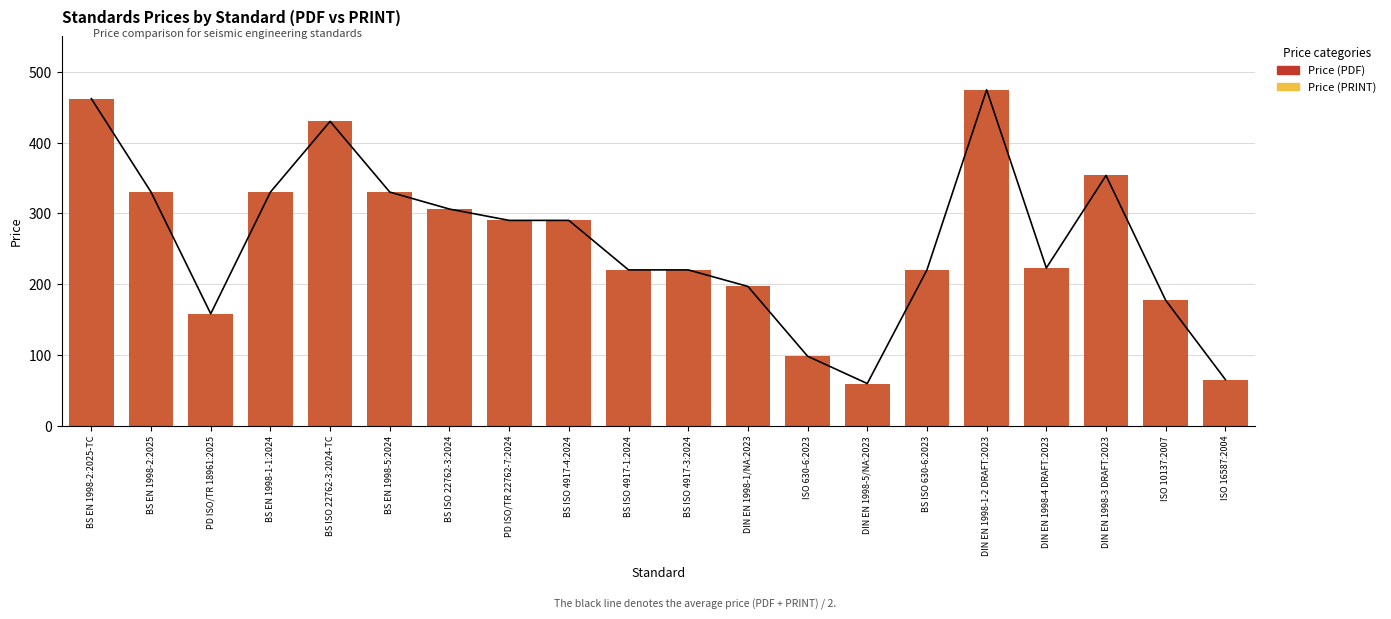

Are the bars grouped side by side (vs. stacked)?

Yes